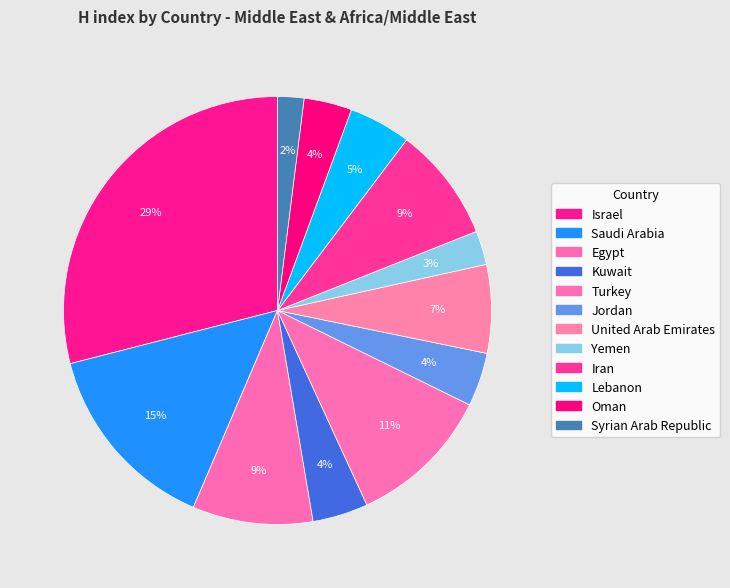

How many segments does this pie chart have?

12